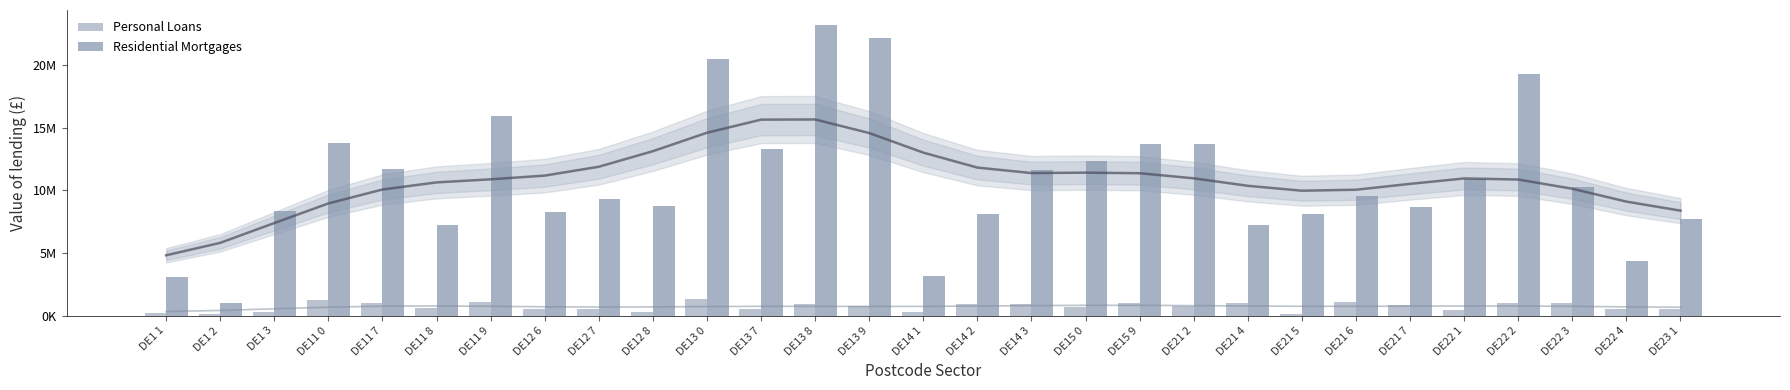

Is it true that Residential Mortgages equals 2623990.2 at DE11 8?

False